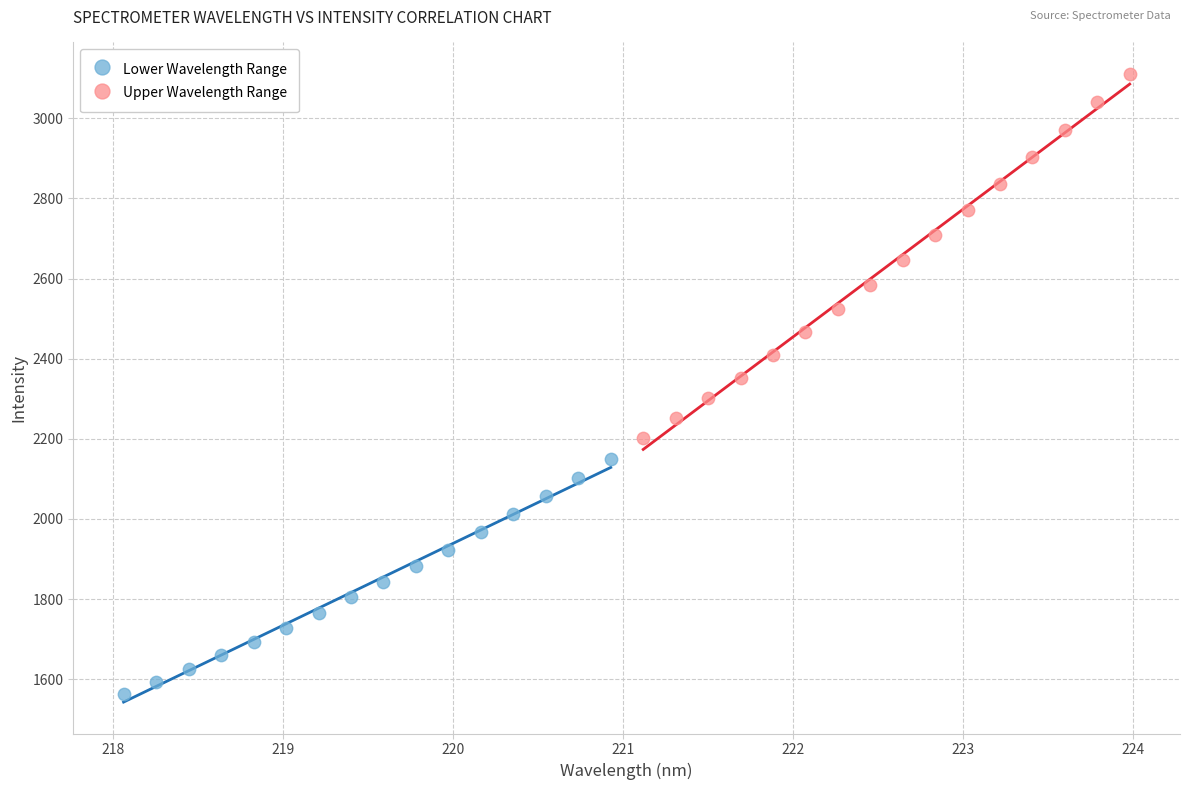

Which series contains the lowest Y value?

Lower Wavelength Range